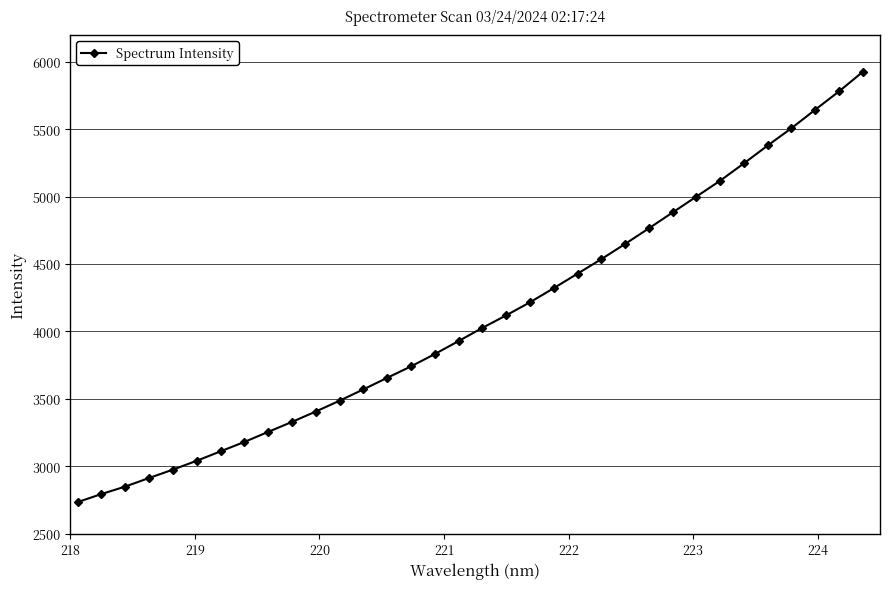

True or false: there are more than 2 points higher than both neighbors.

False